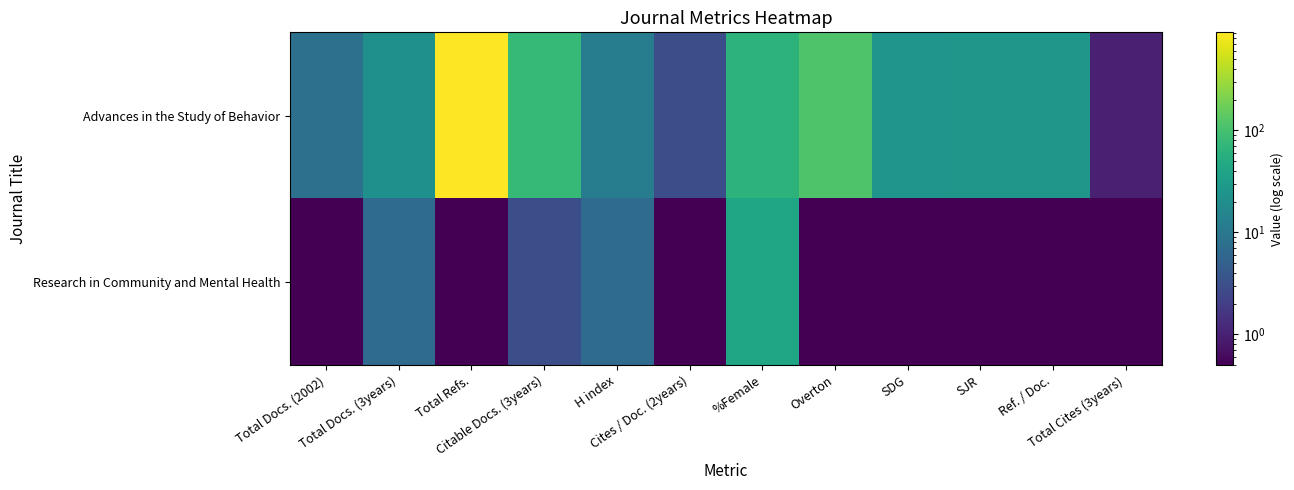

Which series changed the most between Total Docs. (2002) and Overton?

Advances in the Study of Behavior